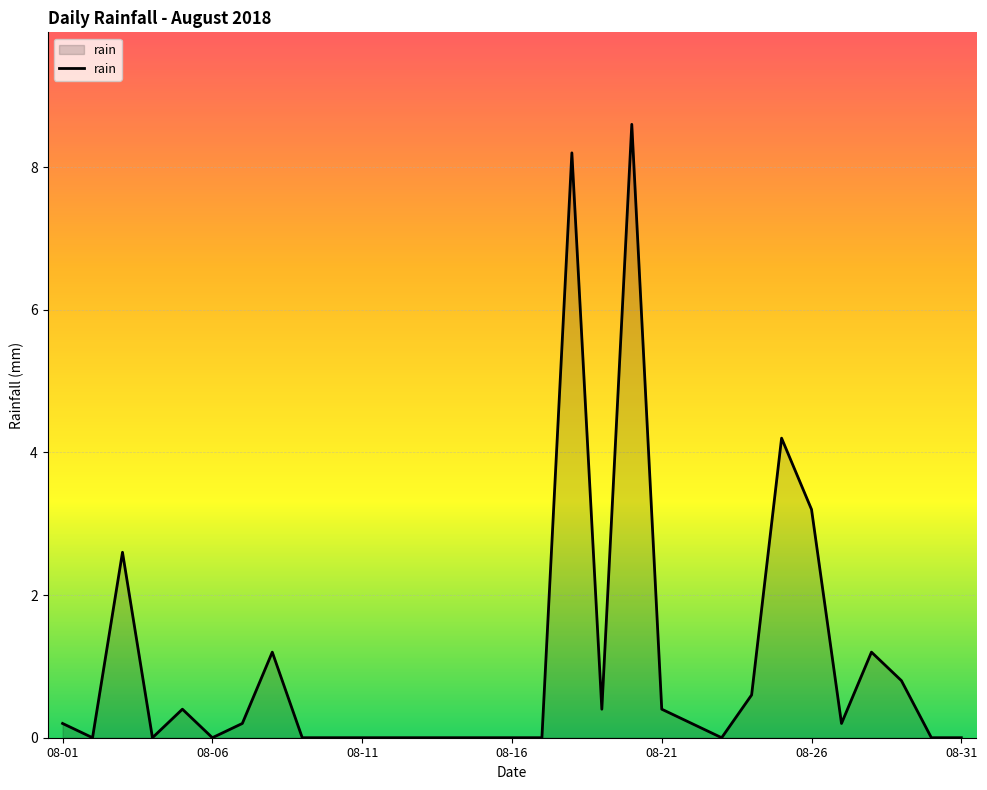

What is the difference between the maximum and minimum values?

8.6